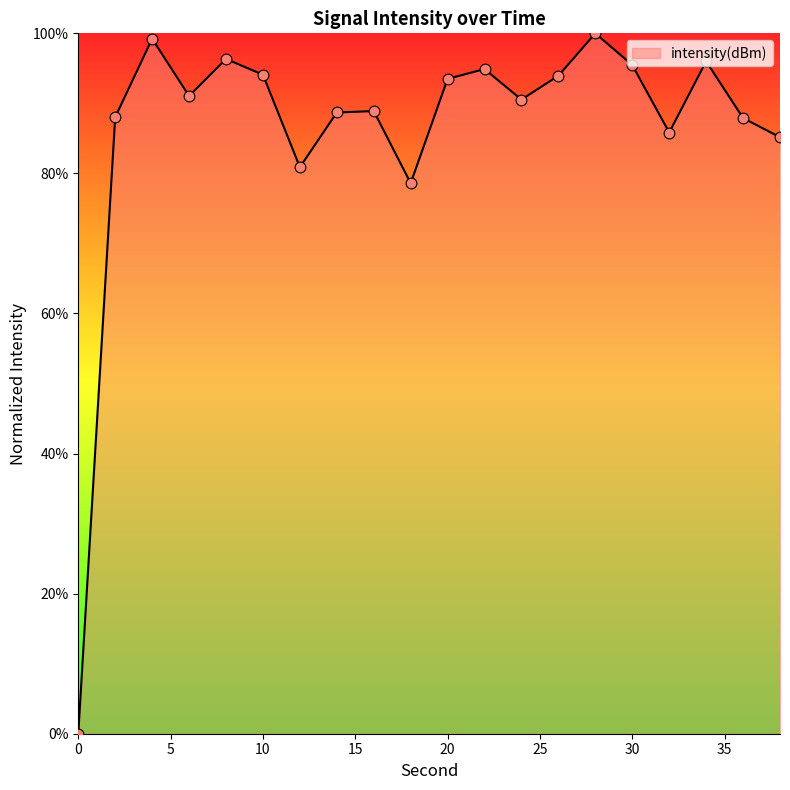

What is the difference between the maximum and minimum values?

100.0